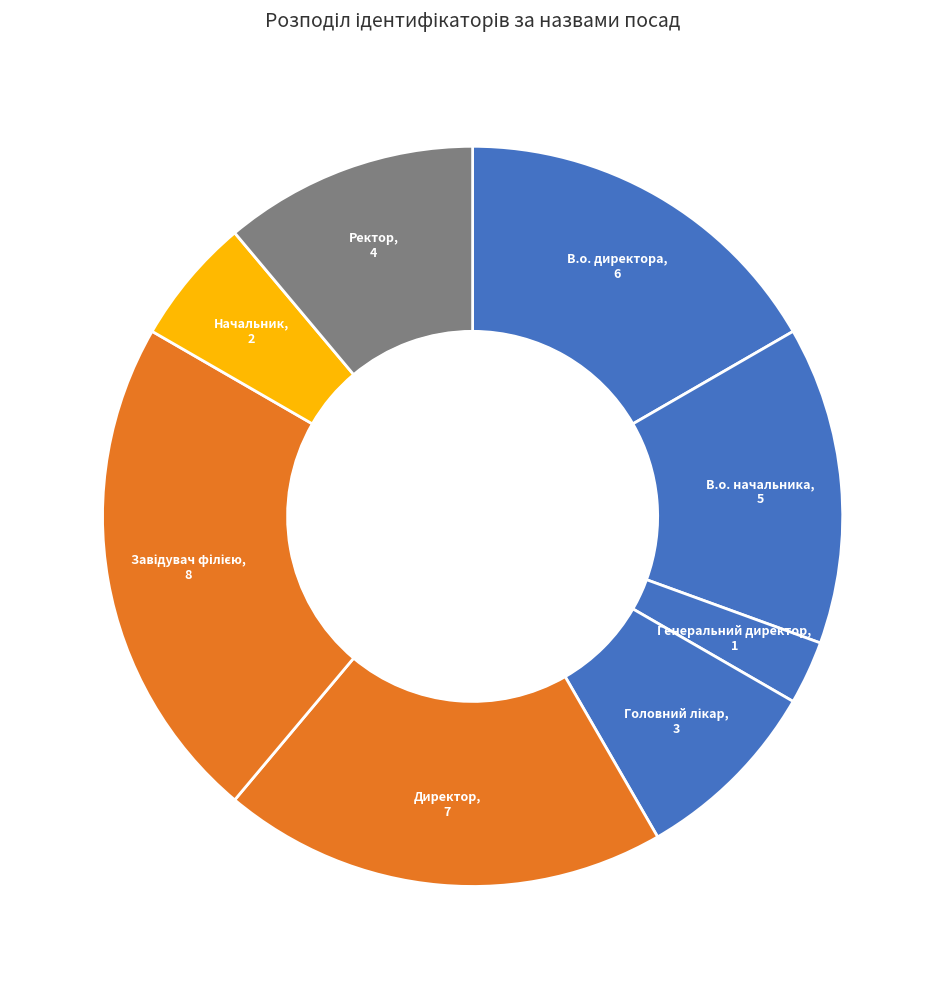

Count the number of slices in the pie.

8